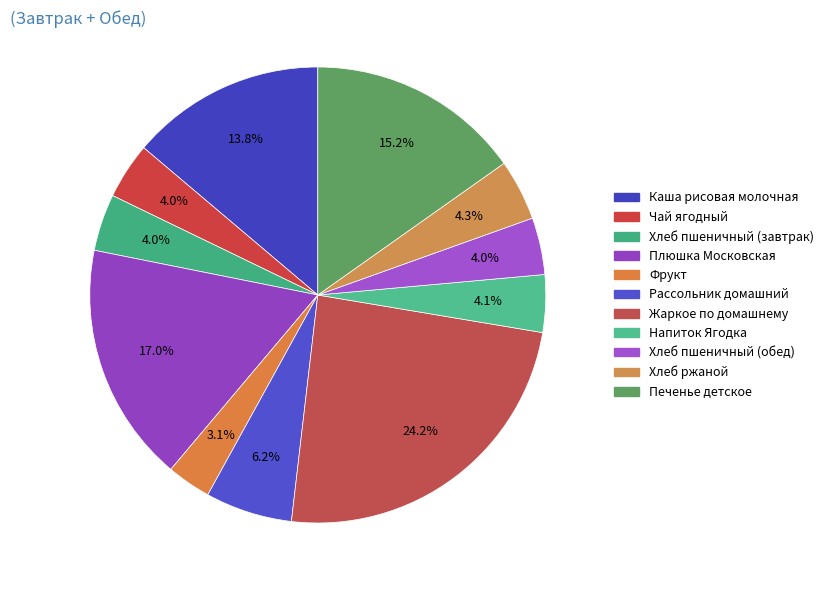

Does any single category account for the majority?

No